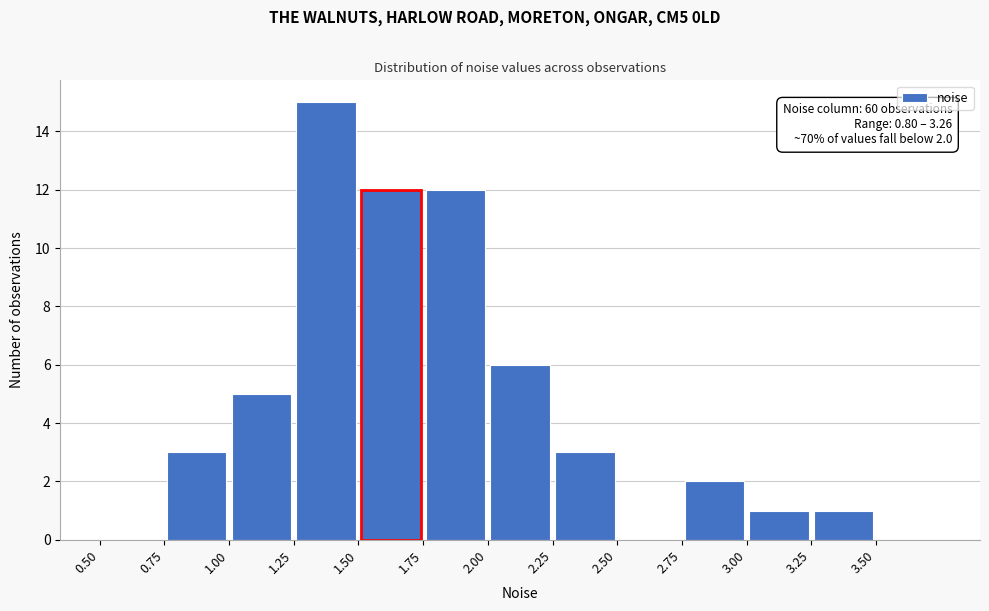

Over which range of the x-axis is the bar tallest?

1.25 to 1.50